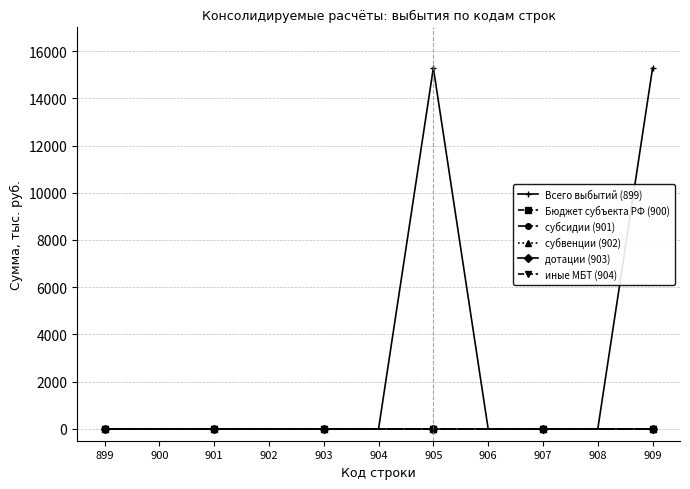

What is the sum of the Всего выбытий (899) values at 905 and 902?

15283.3